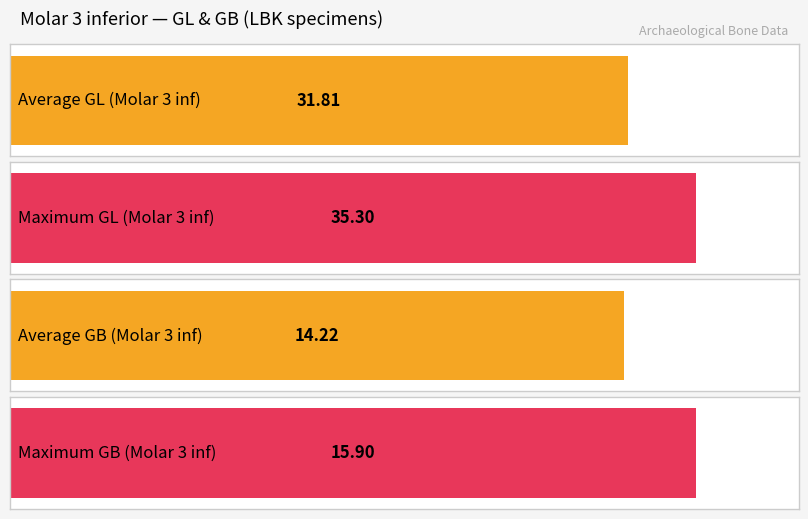

How many series are shown in this chart?

2